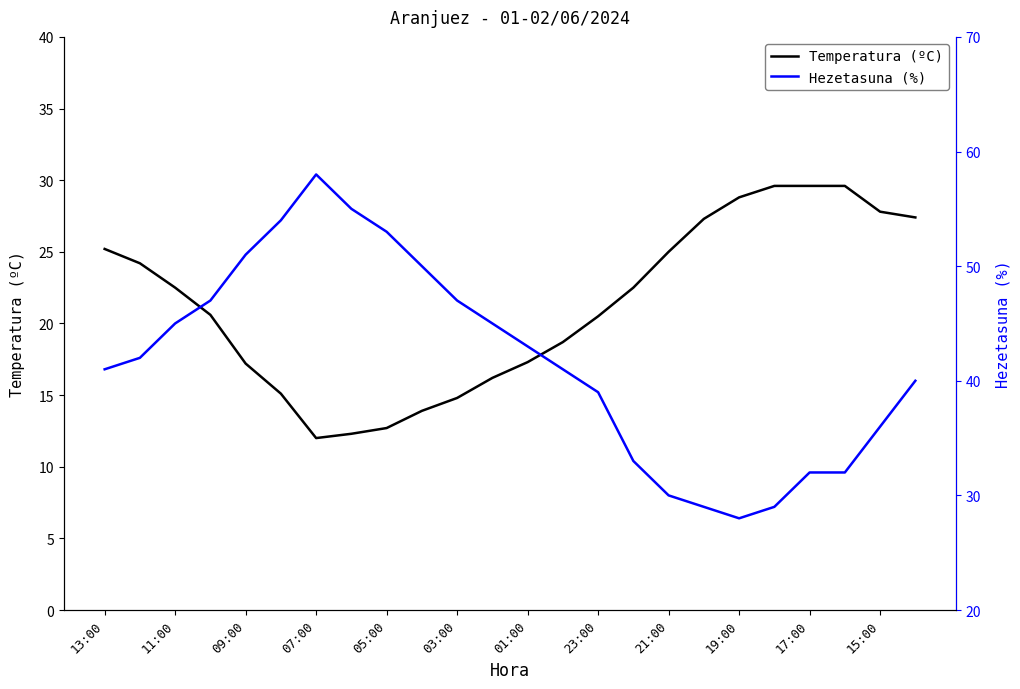

Does the chart display data point markers on the line(s)?

No